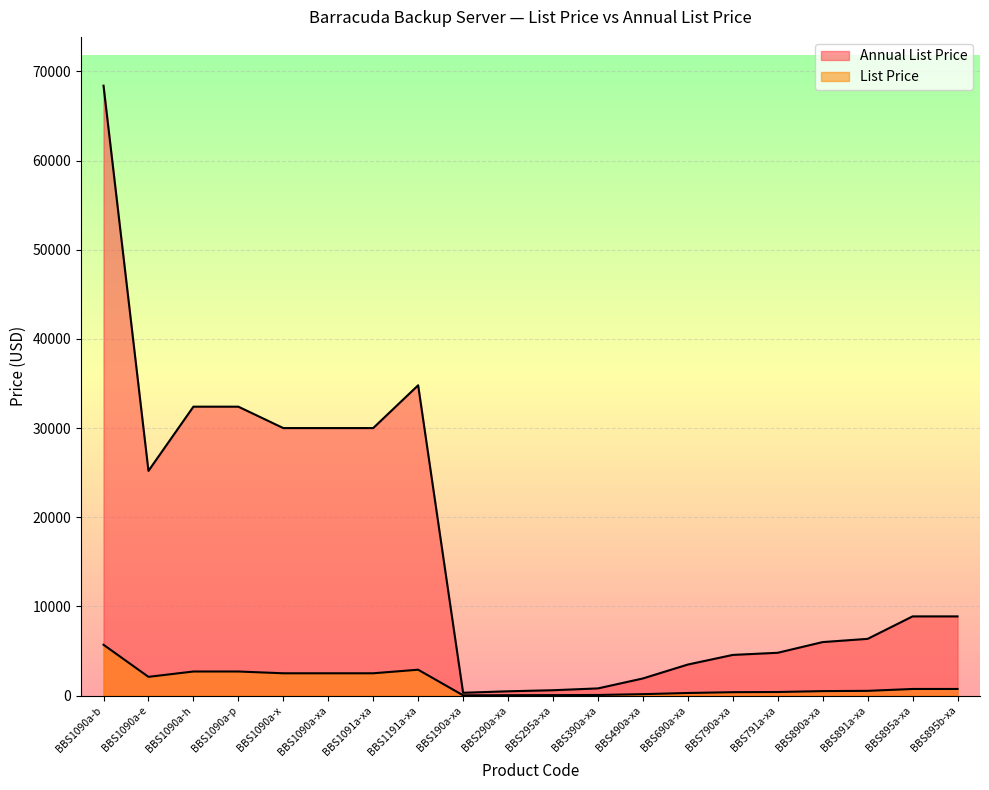

True or false: Annual List Price and List Price intersect in this chart.

False